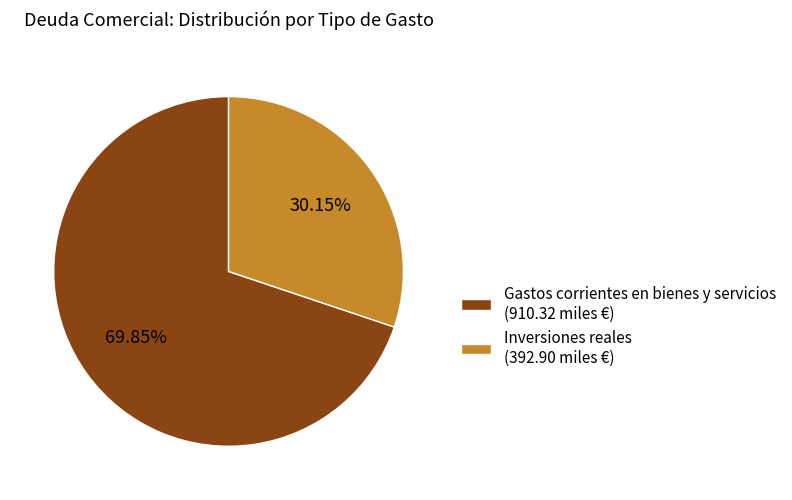

Is there a majority slice in this chart?

Yes